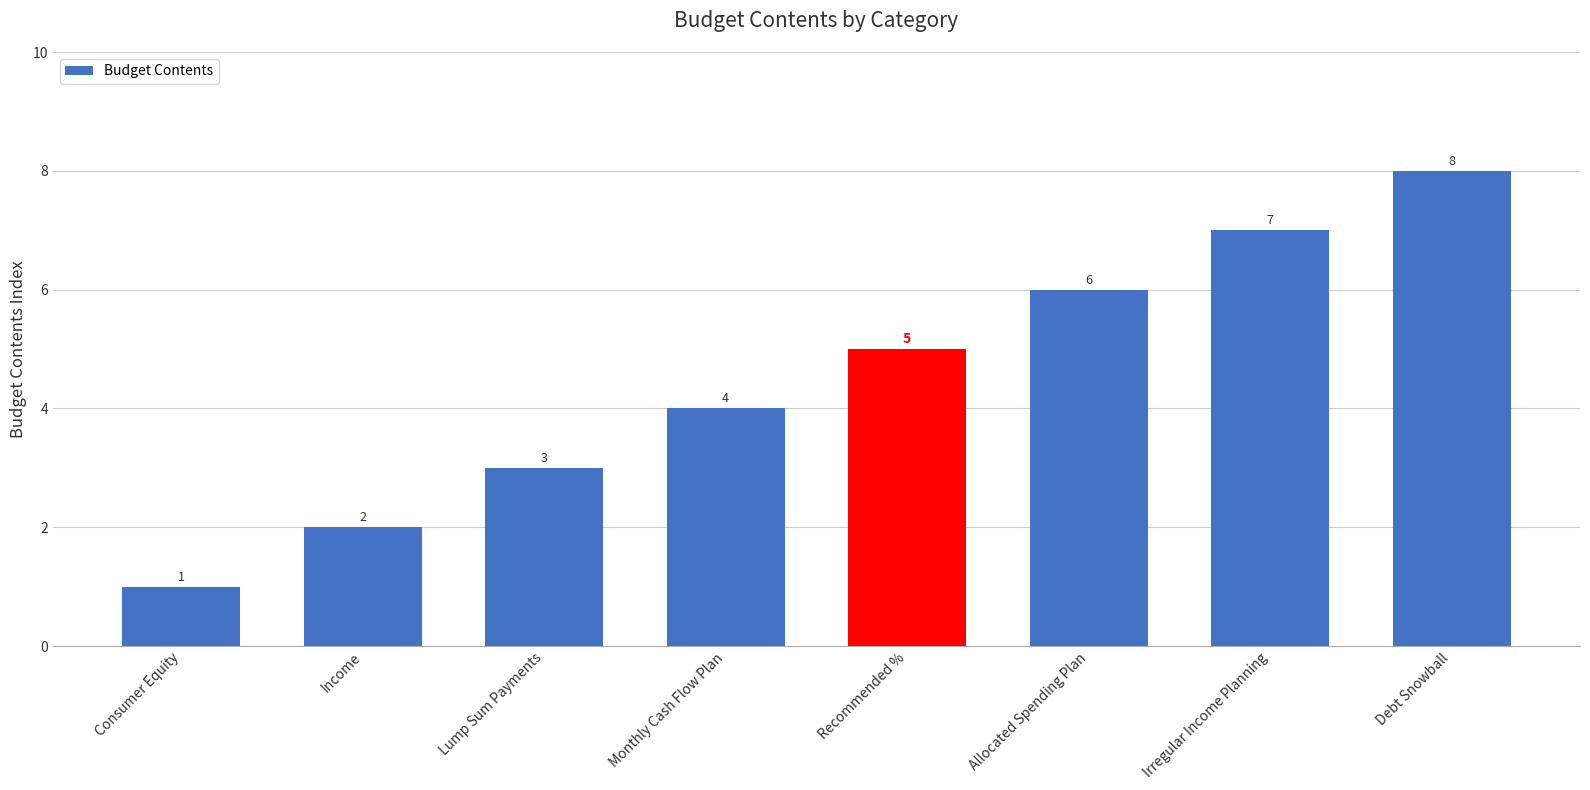

What is the change in value from Lump Sum Payments to Irregular Income Planning?

+4